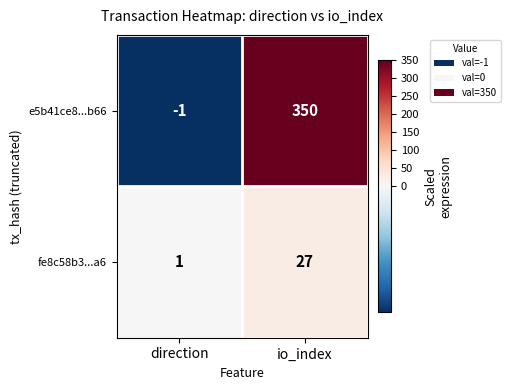

At which category does the chart reach its peak across all series?

io_index